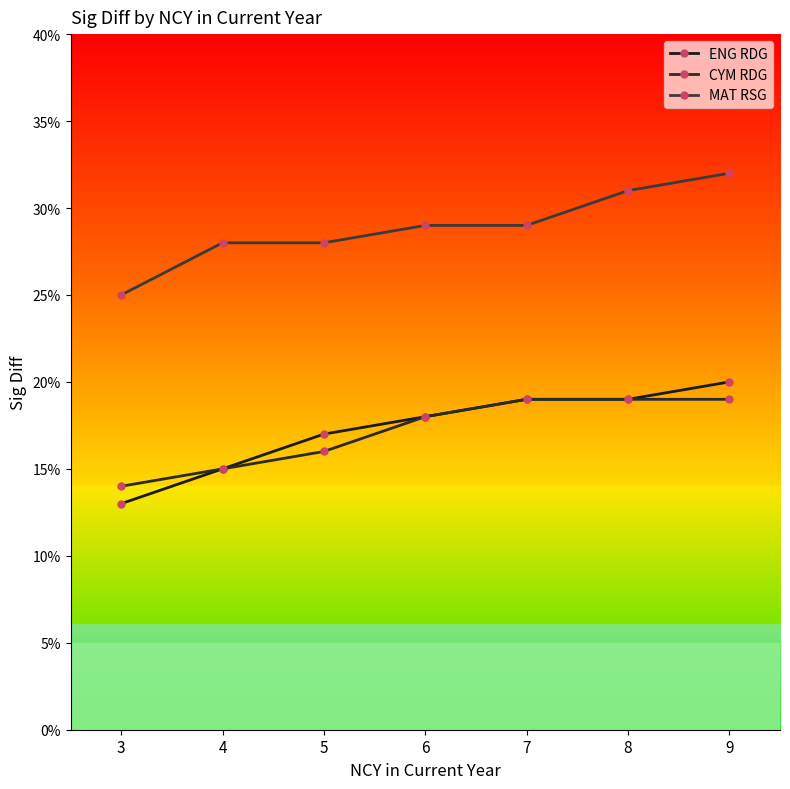

Count the number of categories in the chart.

7